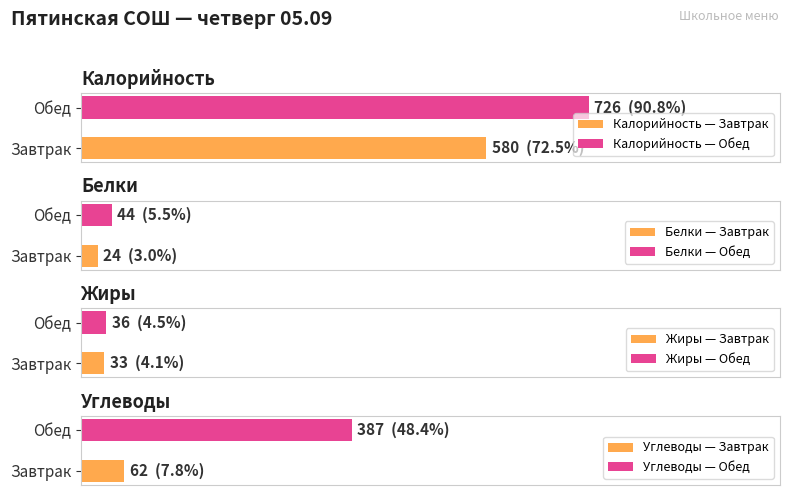

What is the value of the Углеводы bar at the 1st from the left?

62